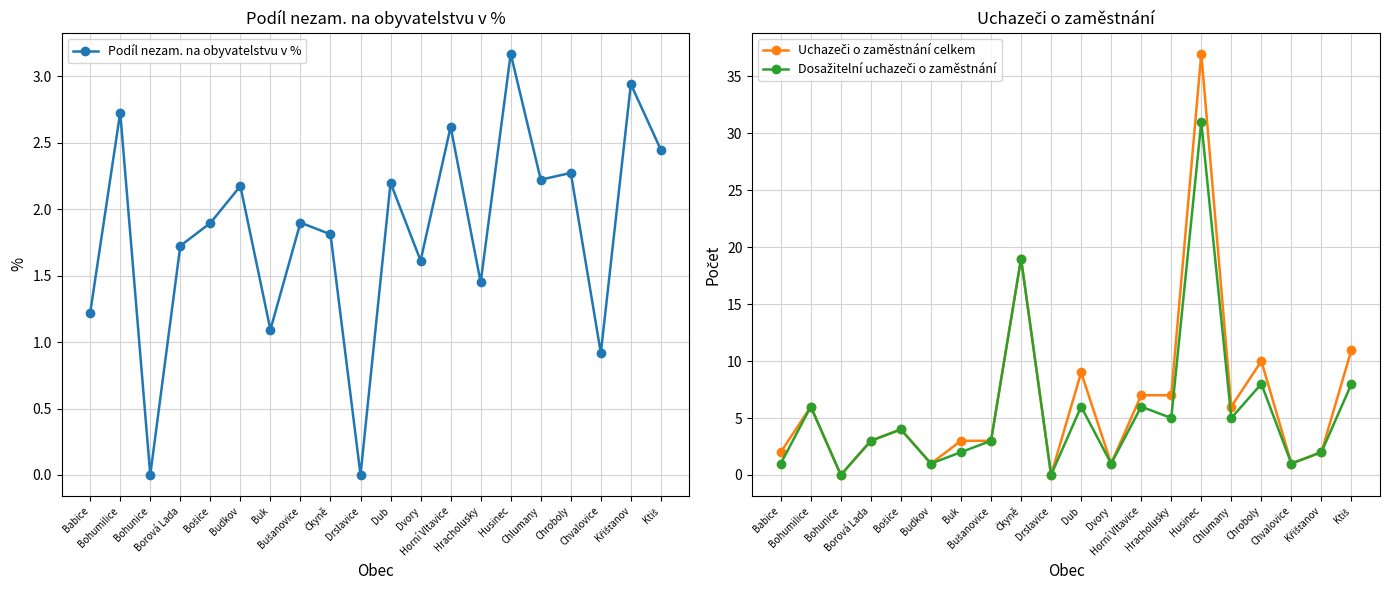

At which category does Uchazeči o zaměstnání celkem reach its first local peak?

Bohumilice